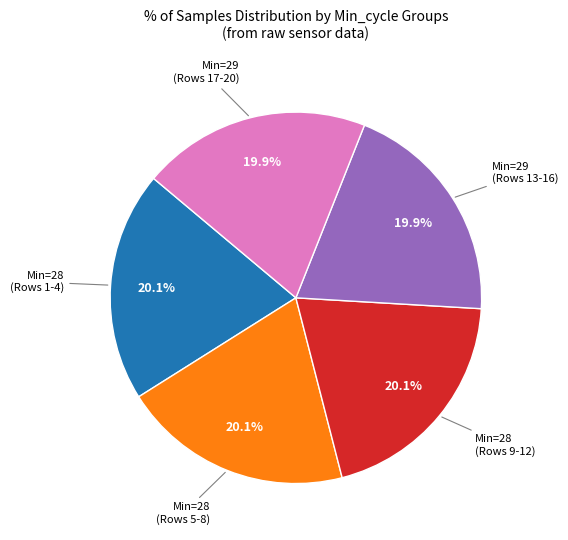

Is there any slice that represents more than half of the pie?

No